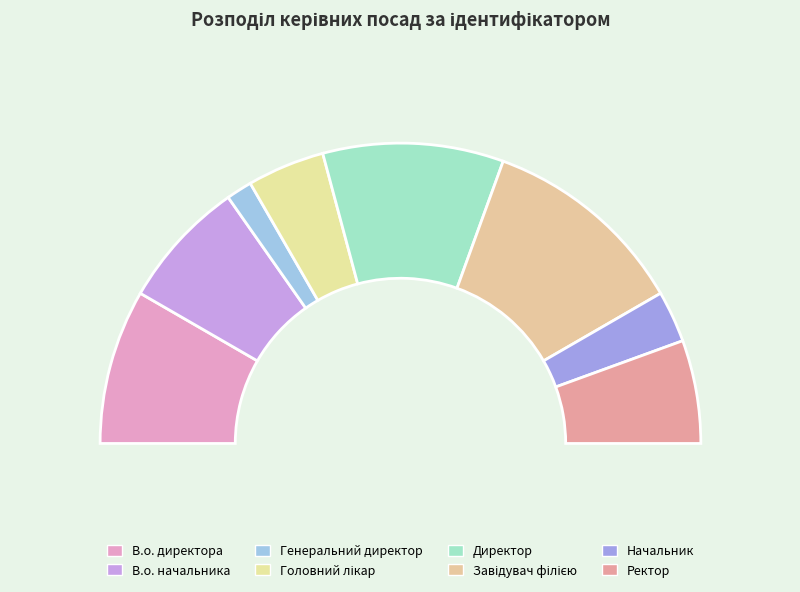

How many segments does this pie chart have?

8